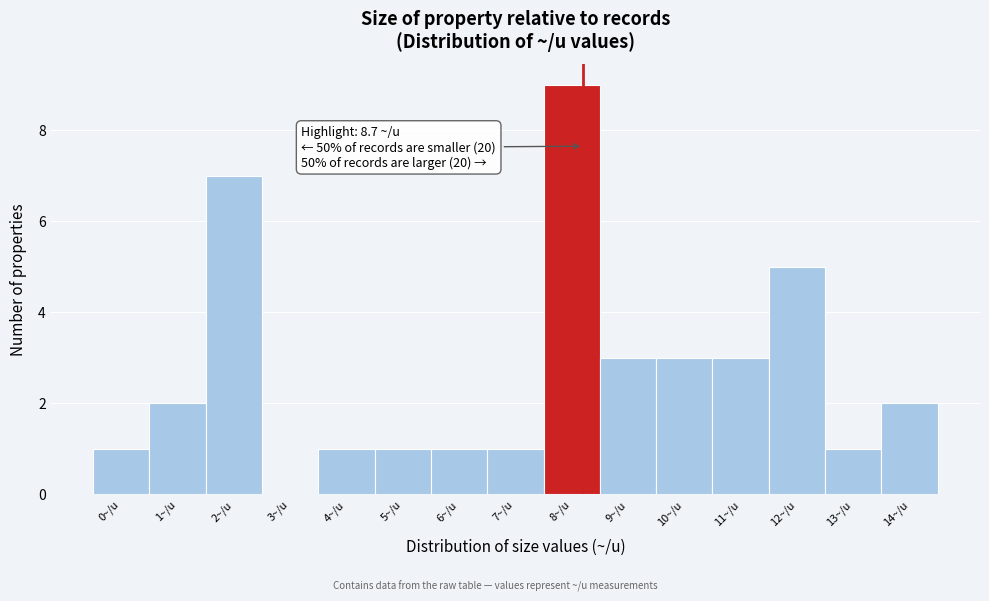

Reading right to left, extract all data points from this chart.

14~/u=2	13~/u=1	12~/u=5	11~/u=3	10~/u=3	9~/u=3	8~/u=9	7~/u=1	6~/u=1	5~/u=1	4~/u=1	3~/u=0	2~/u=7	1~/u=2	0~/u=1